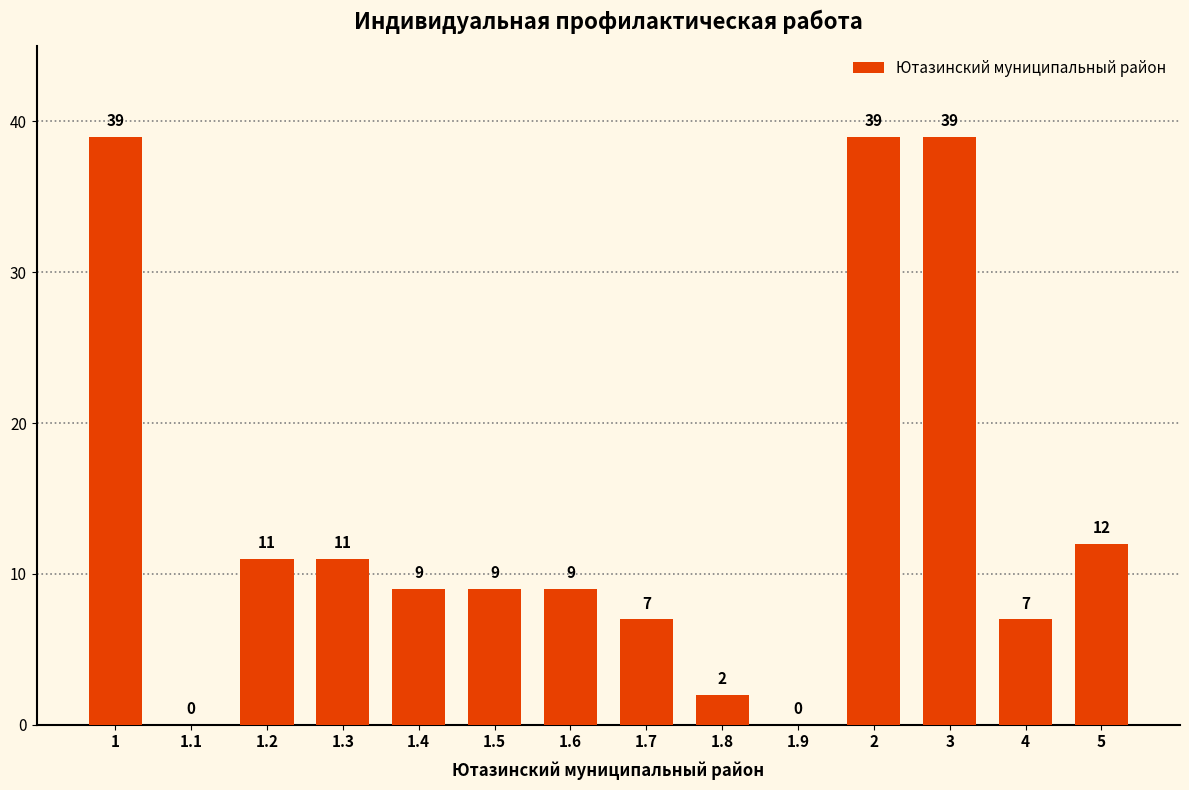

What is the ratio of the value at 2 to the value at 4?

5.6